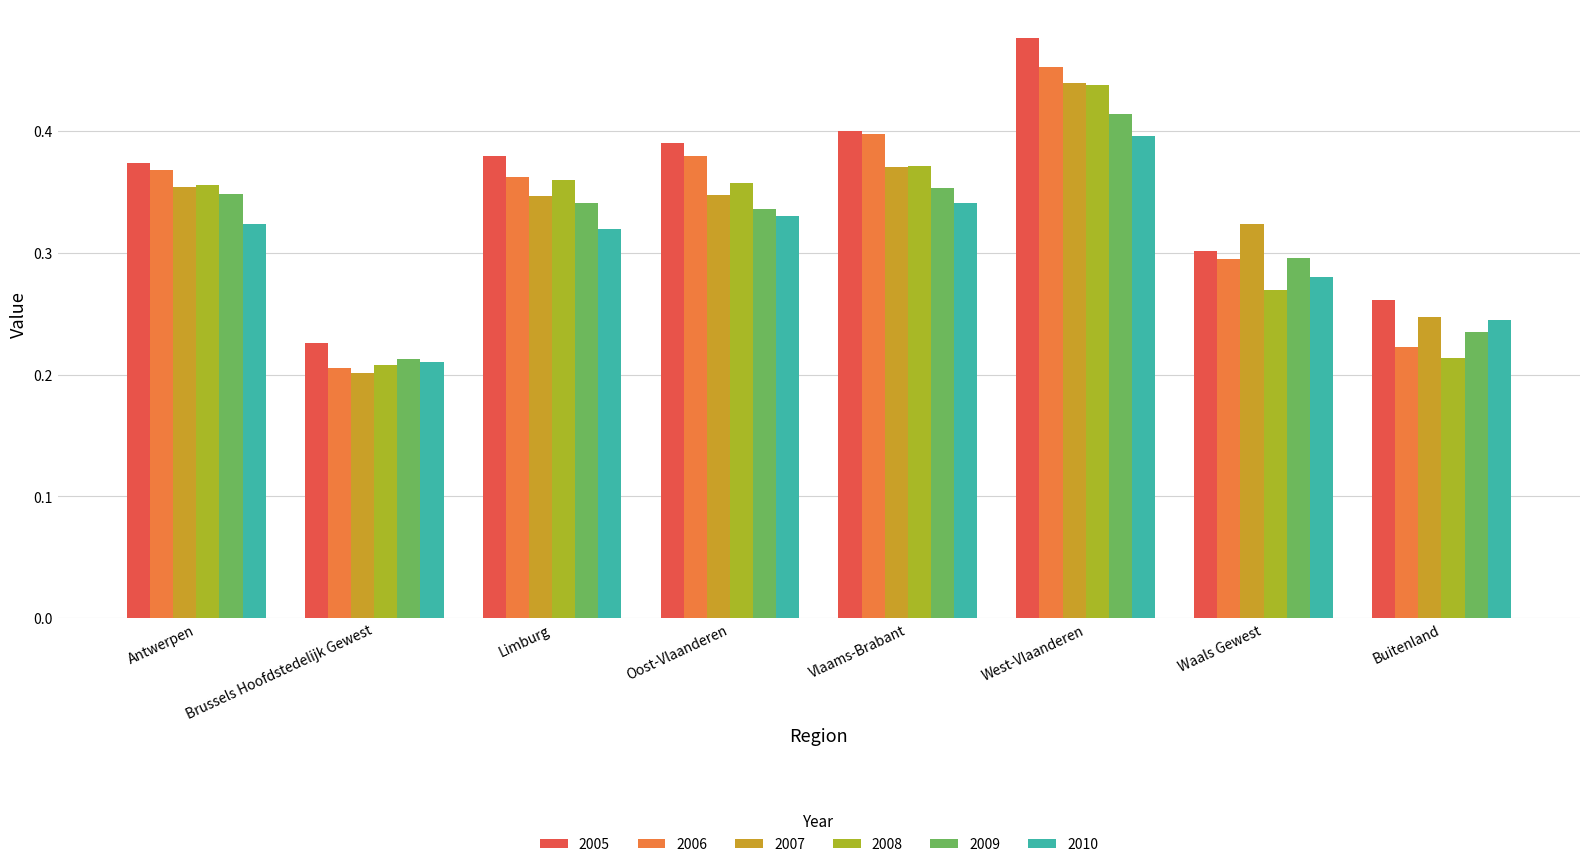

How many data points does each series have?

8